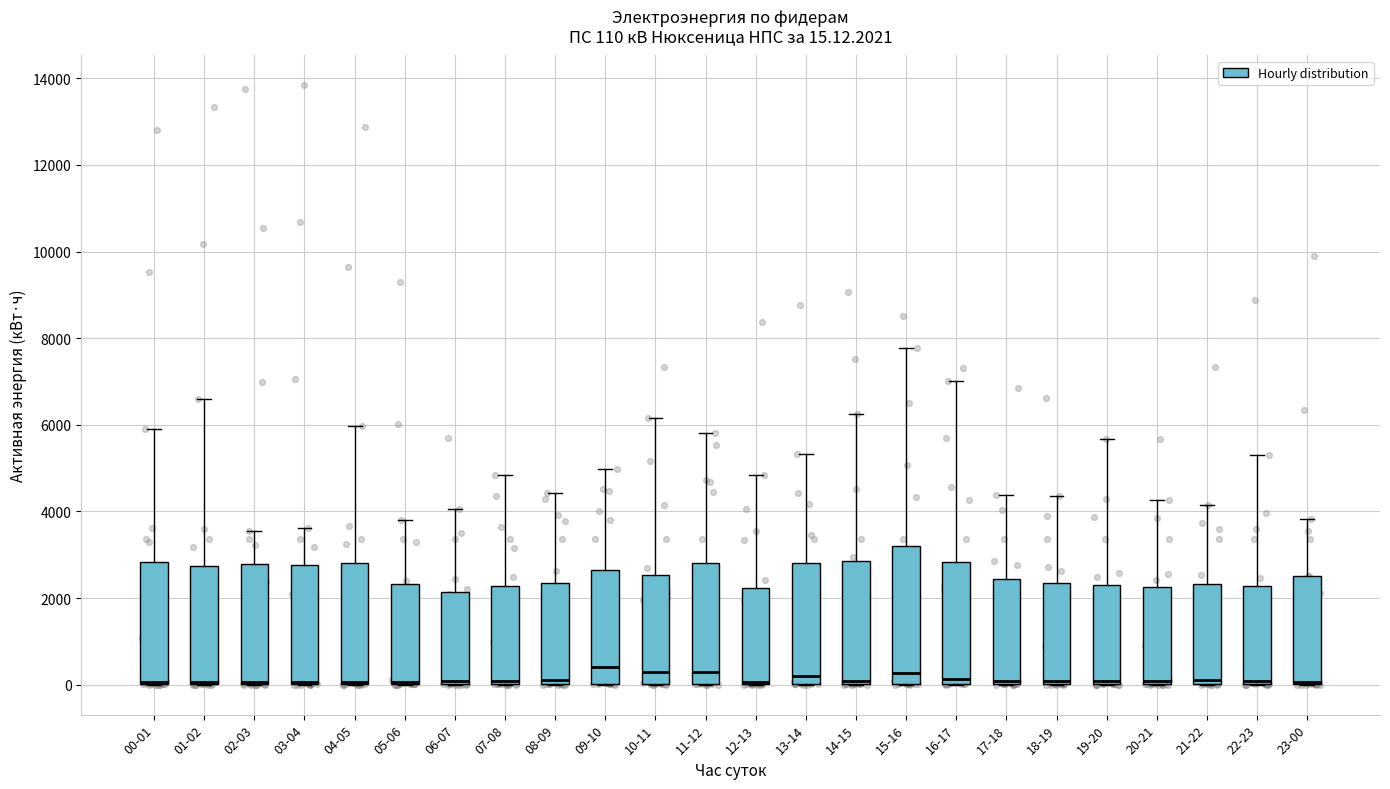

Which box is the tallest, from its lower edge to its upper edge?

15-16